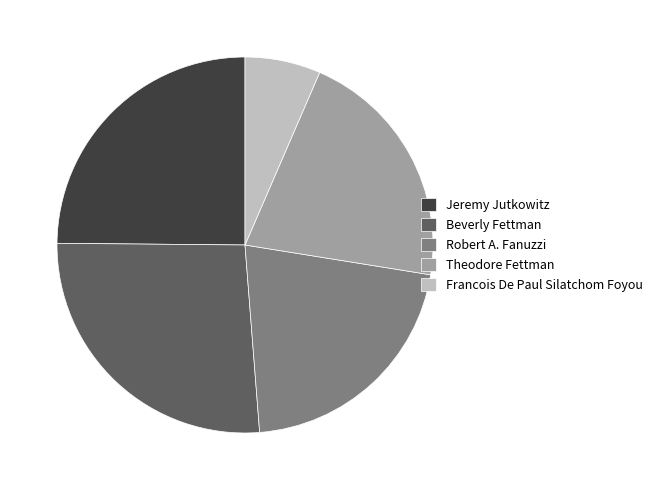

Which slice is the largest?

Beverly Fettman